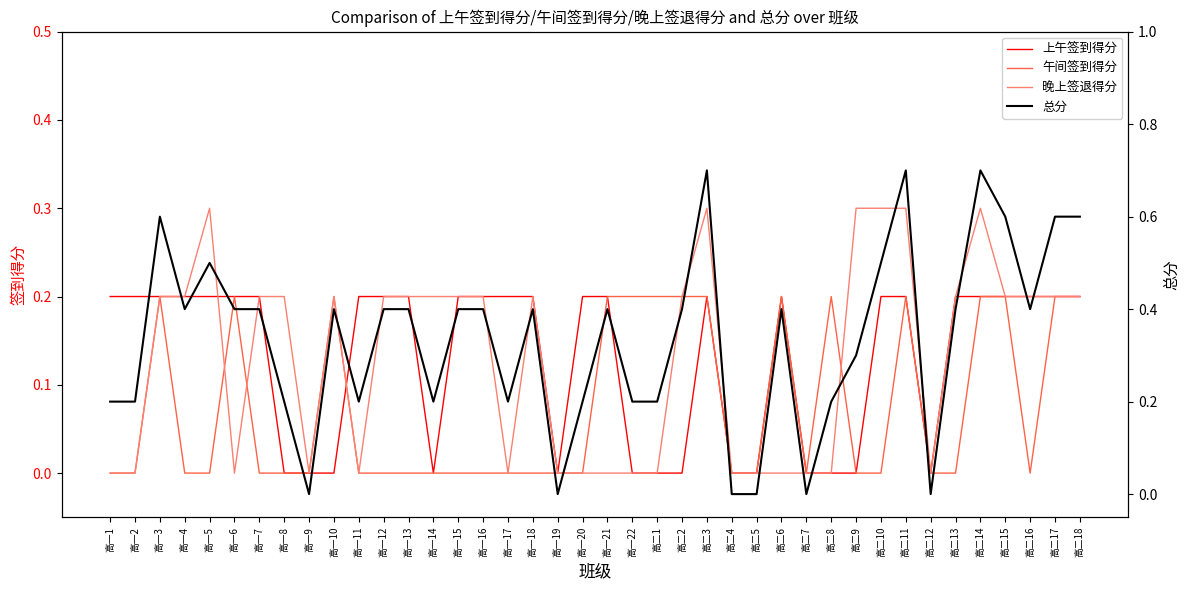

How many distinct data groups are displayed?

4